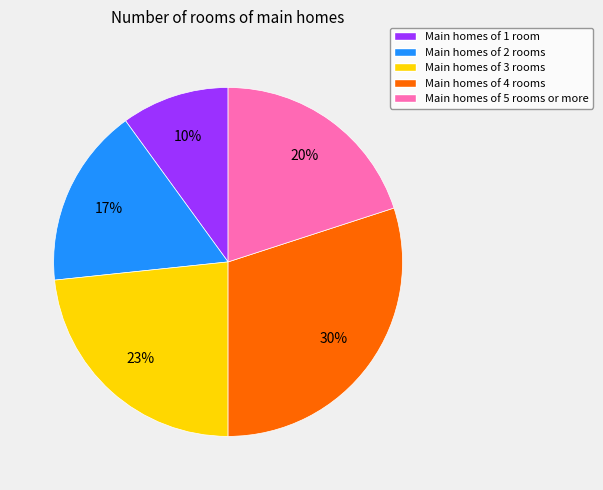

Is it true that Main homes of 5 rooms or more is 20% of the pie?

True